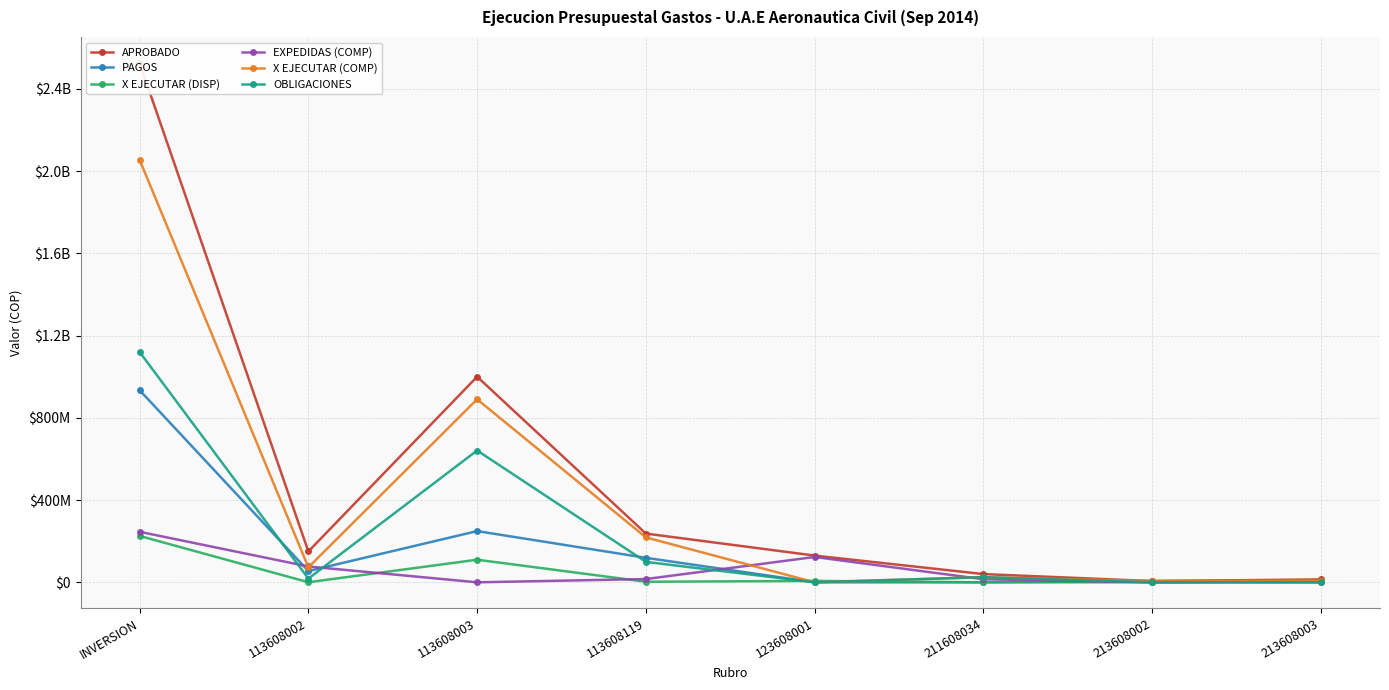

What position from the left is 113608002?

2